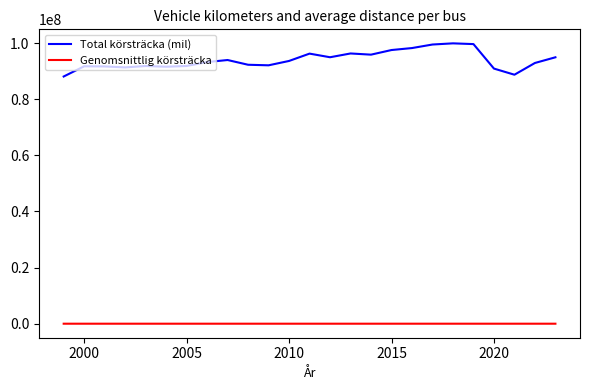

What is the maximum value shown in the chart?

99879373.0